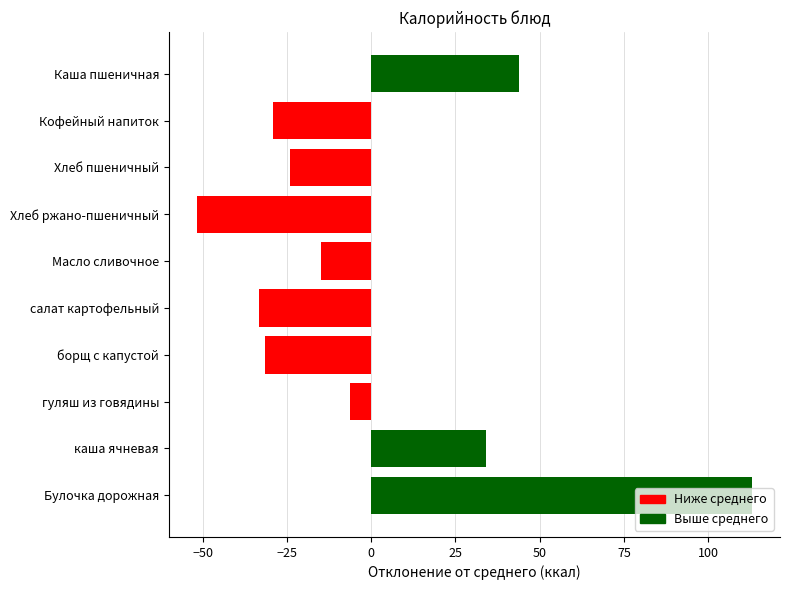

Are the bars grouped side by side (vs. stacked)?

No